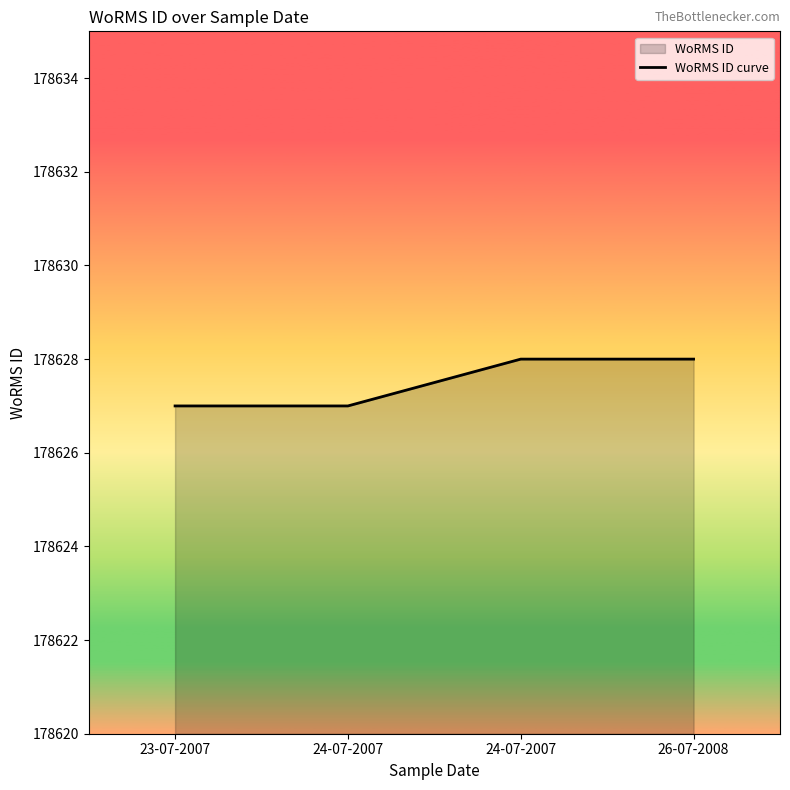

At which category does the chart reach its minimum across all series?

23-07-2007